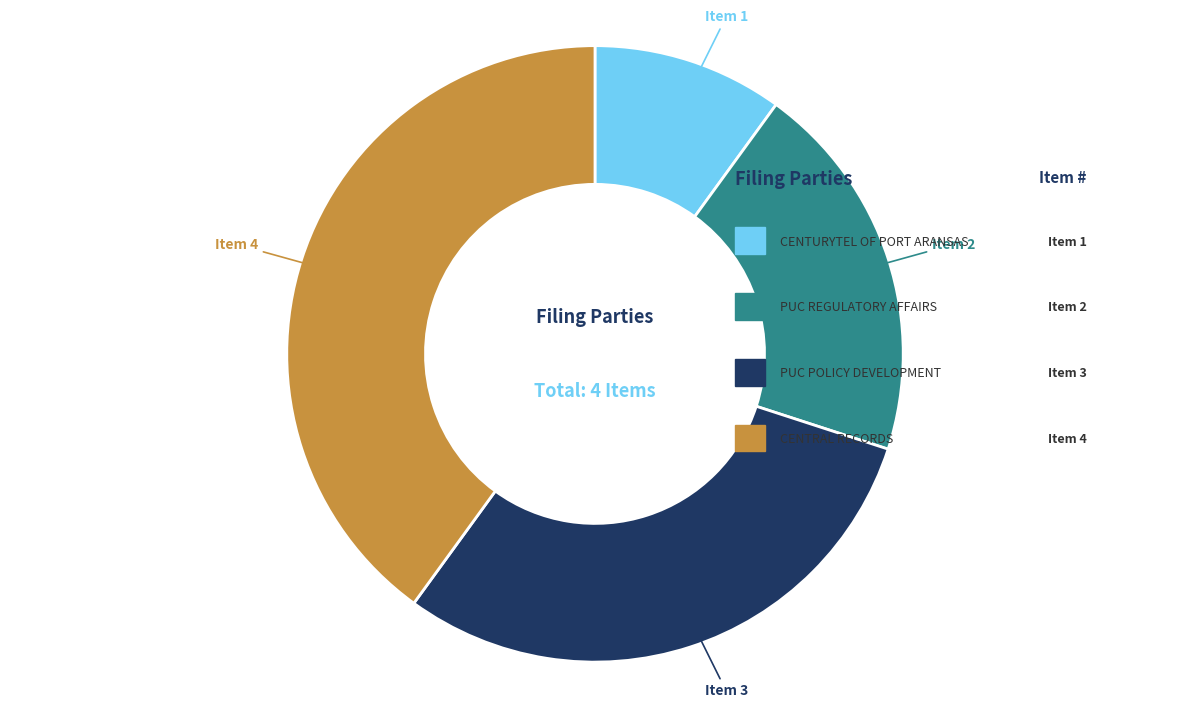

Which slice is the largest?

CENTRAL RECORDS